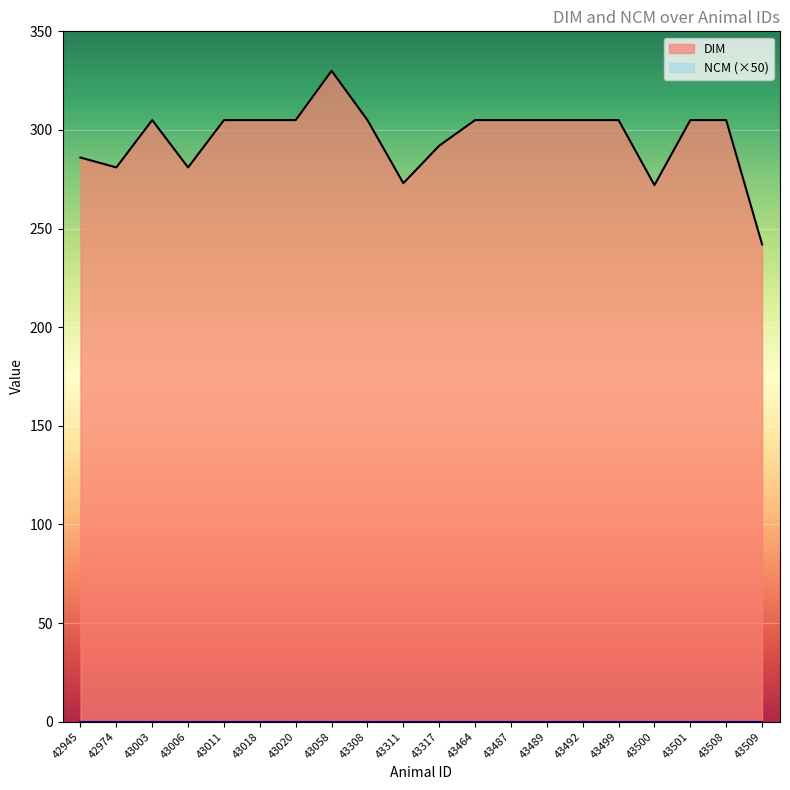

What is the sum of all values?

5917